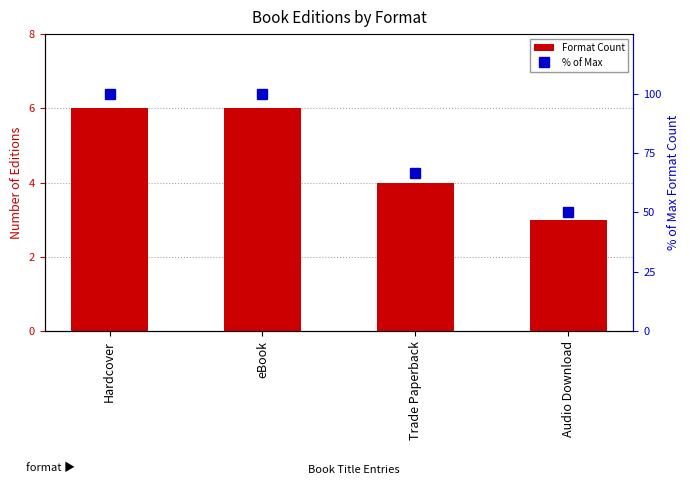

Reading left to right, what are all the values shown in this chart?

Format Count: 6.0	6.0	4.0	3.0
% of Max: 100.0	100.0	66.7	50.0